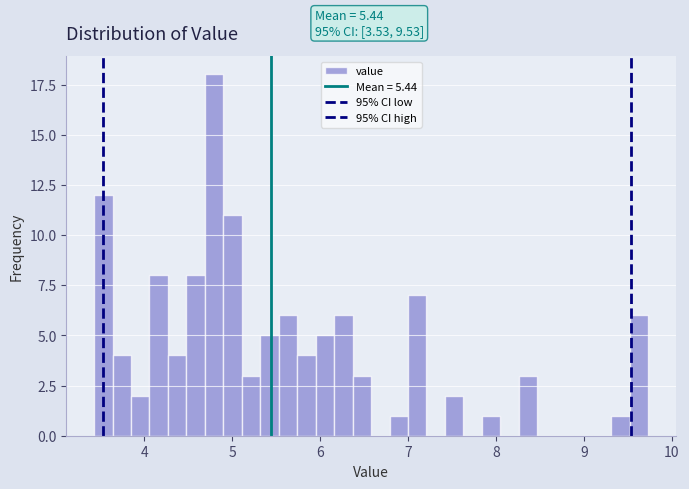

Around what value on the x-axis is the tallest bar? Give the approximate position of its centre, as read against the axis.

4.8